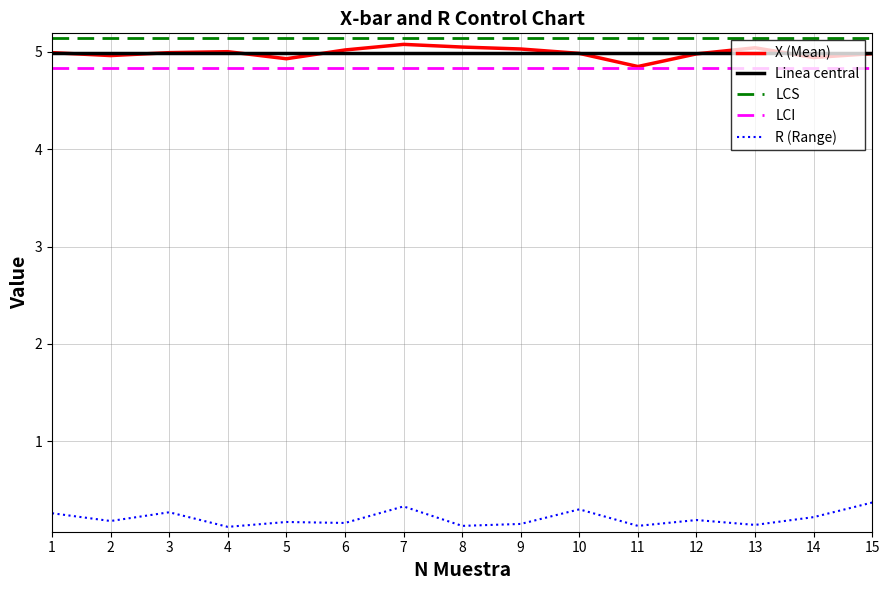

What is the total value across all series at 6?

20.1